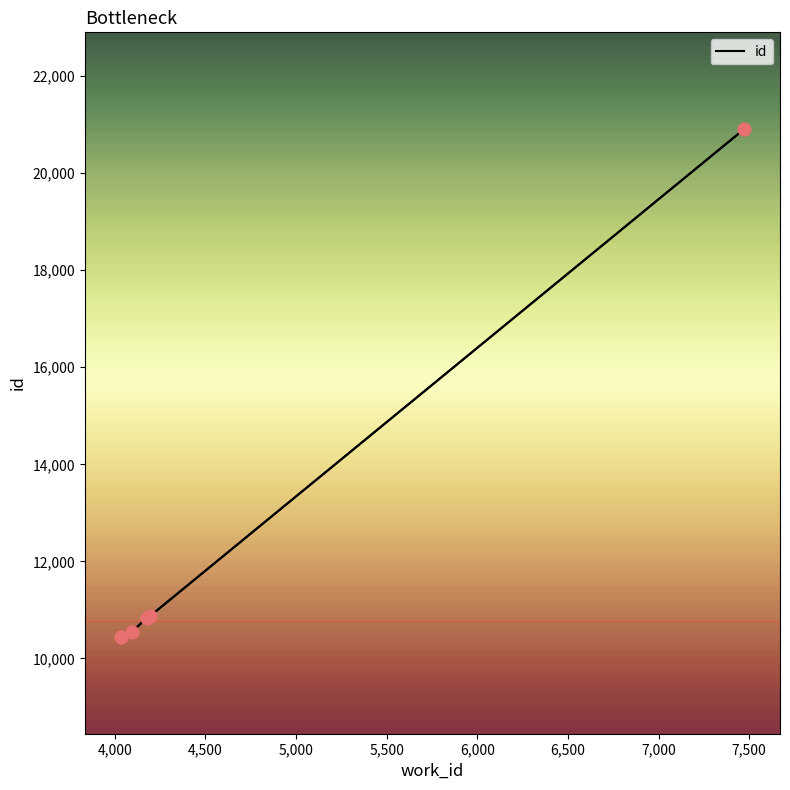

True or false: there are more than 2 points higher than both neighbors.

False